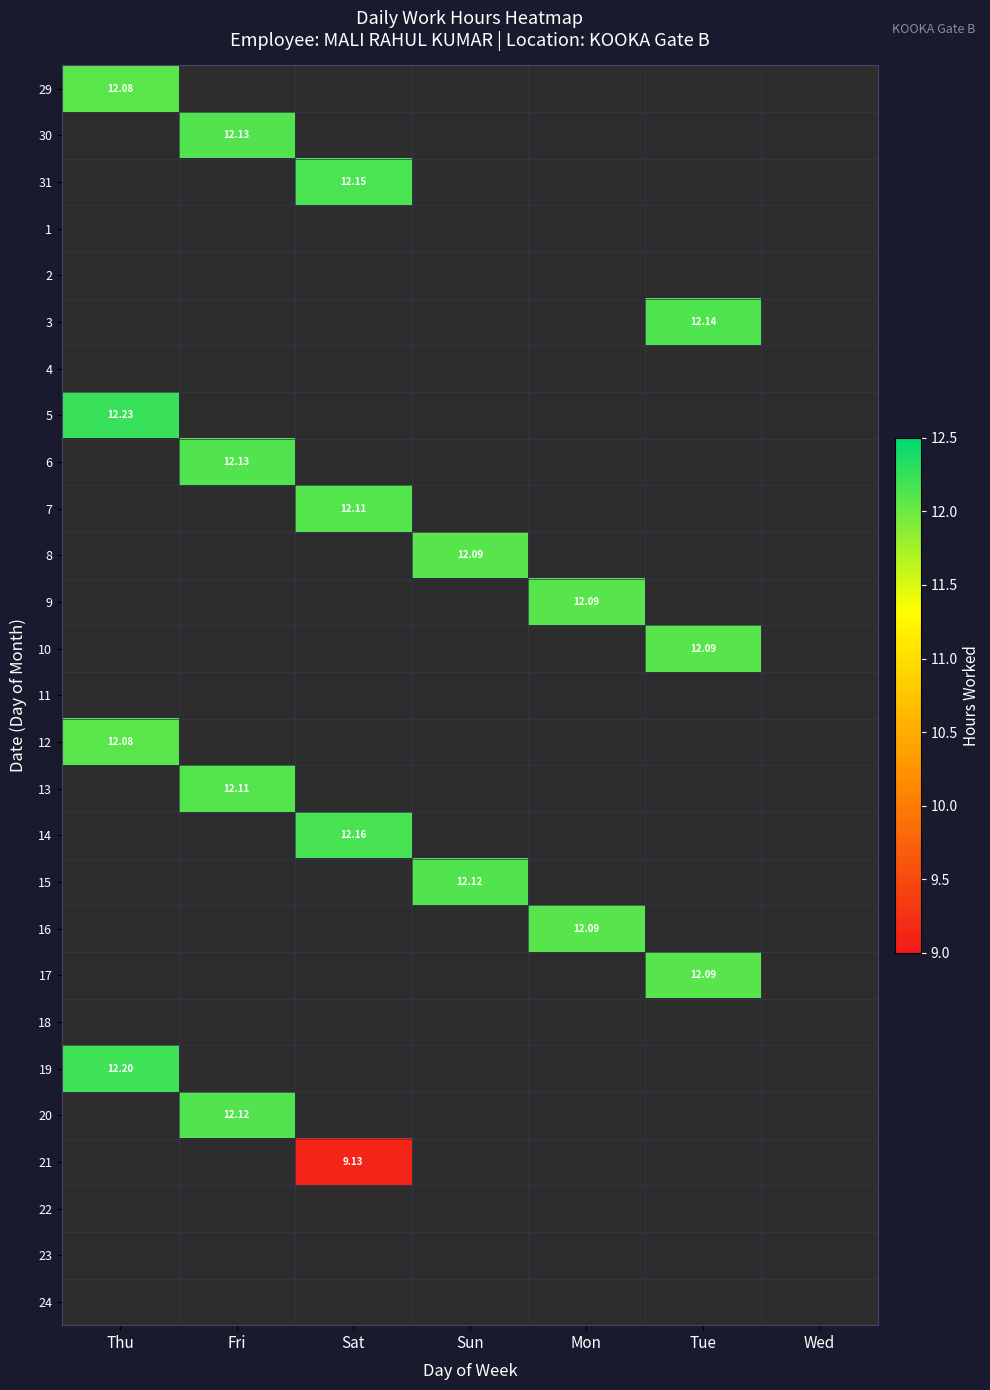

Which series has the widest spread of values?

29